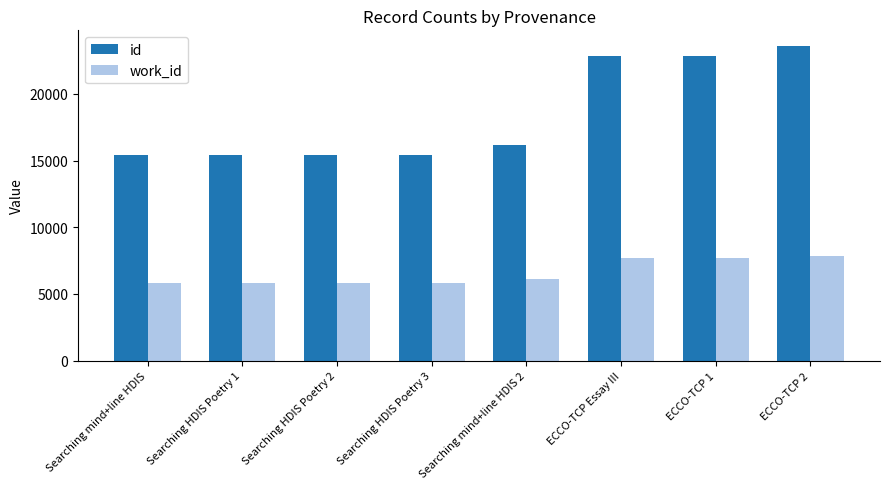

What is the smallest value displayed?

5787